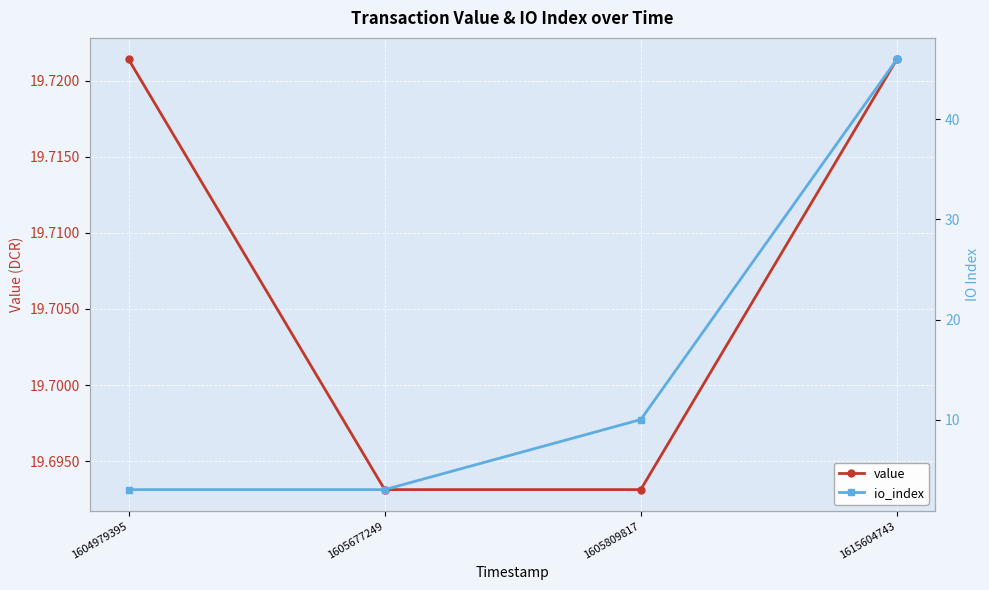

Rank the series by their average value, from highest to lowest.

value, io_index